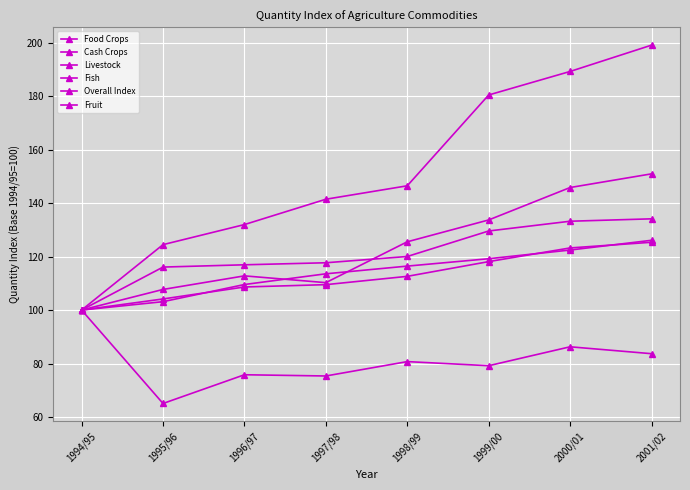

At which category is the sum across all series the highest?

2001/02